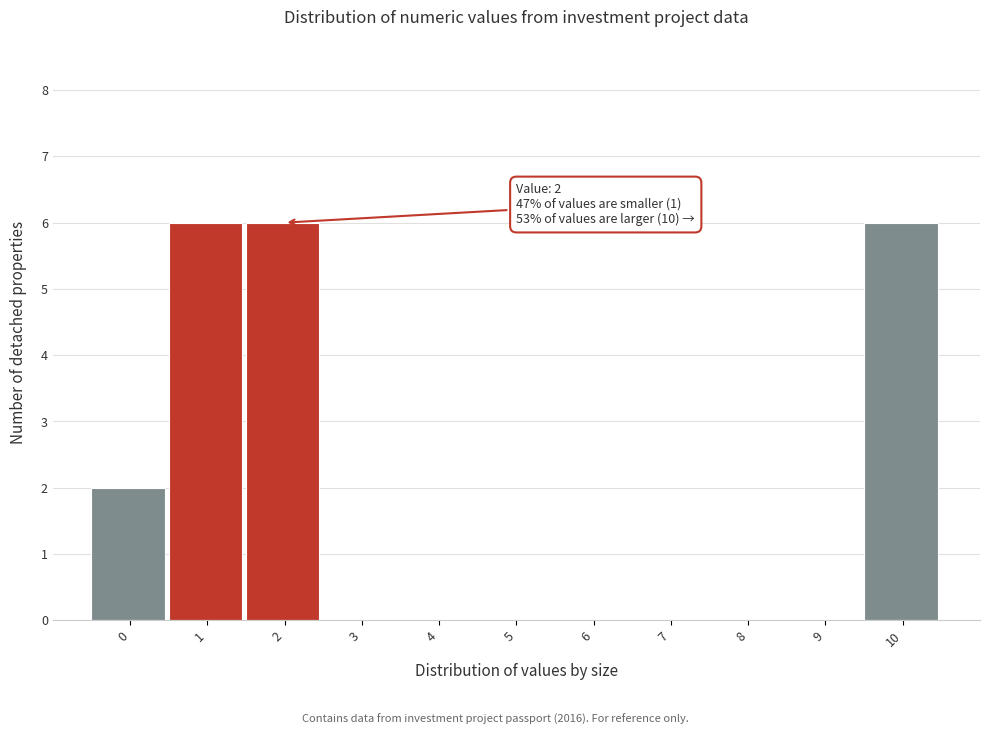

Reading left to right, extract all data points from this chart.

0=2	1=6	2=6	3=0	4=0	5=0	6=0	7=0	8=0	9=0	10=6